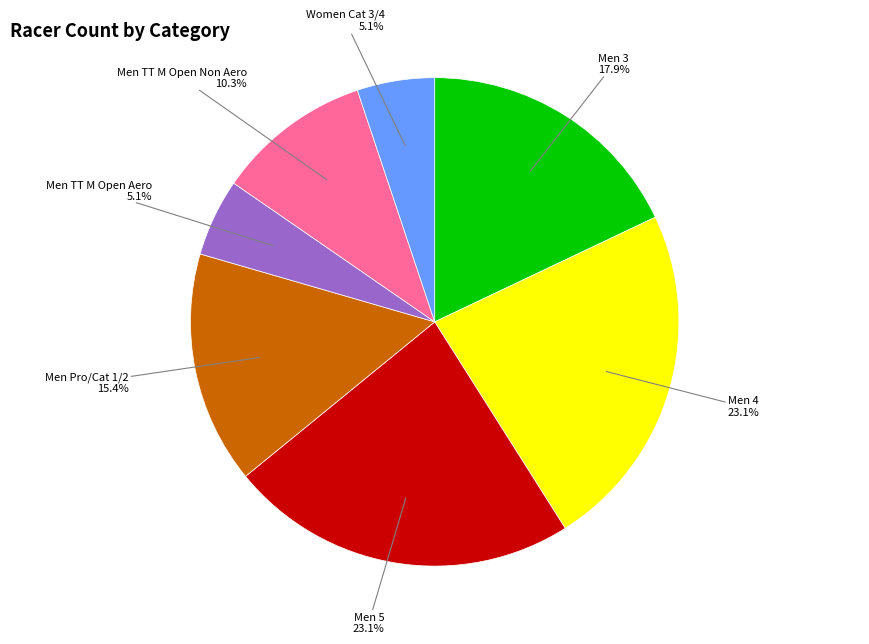

Does any single category account for the majority?

No